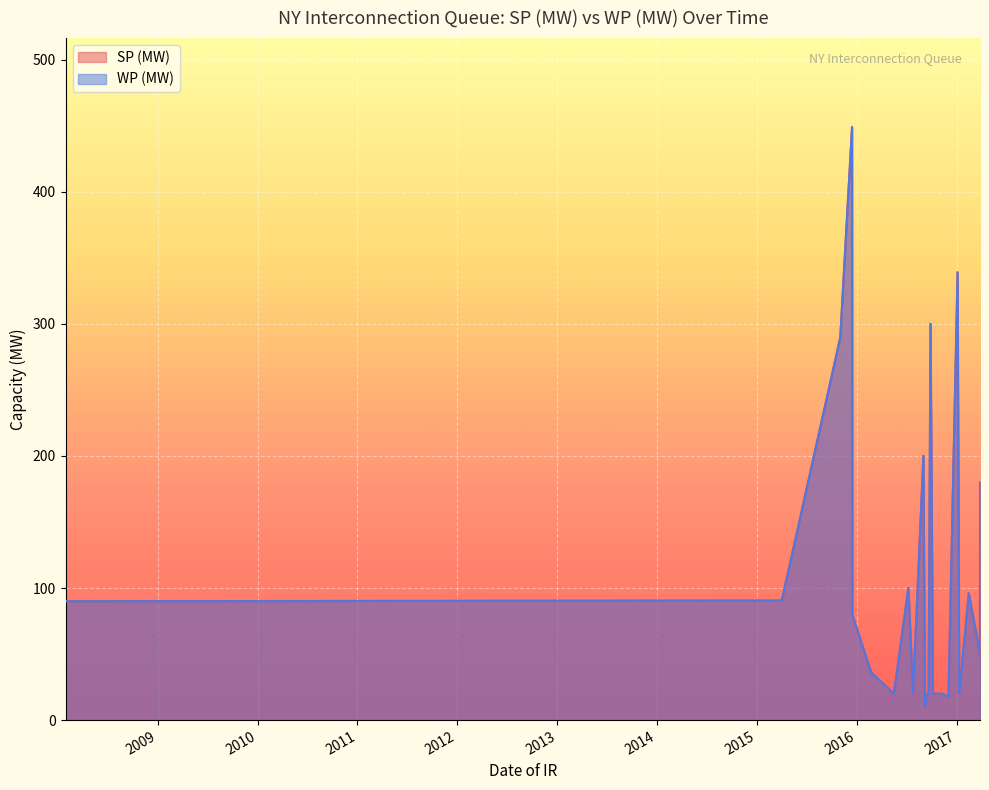

Between 2016-10-06 and 2017-03-27, which series saw the biggest shift?

SP (MW)